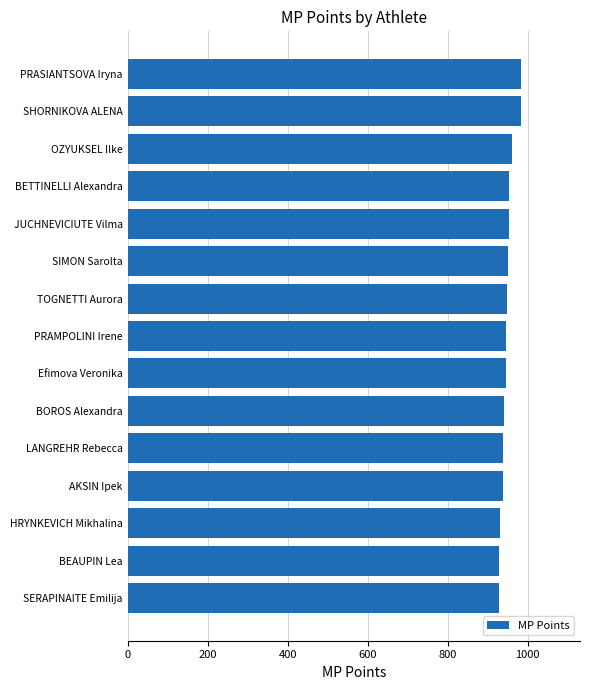

The value at PRASIANTSOVA Iryna is 983. True or false?

True